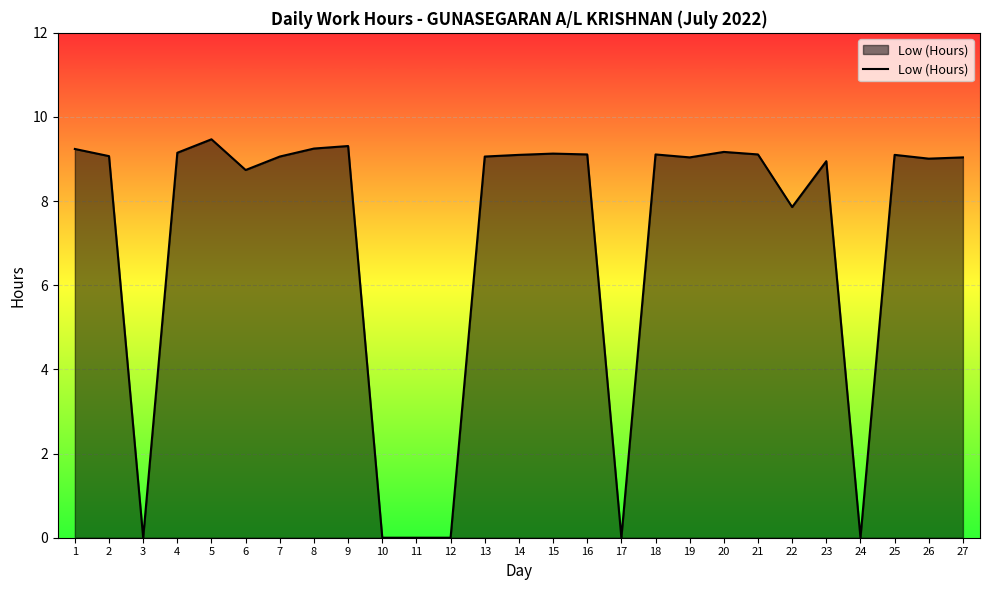

Which has a higher value, 12 or 8?

8